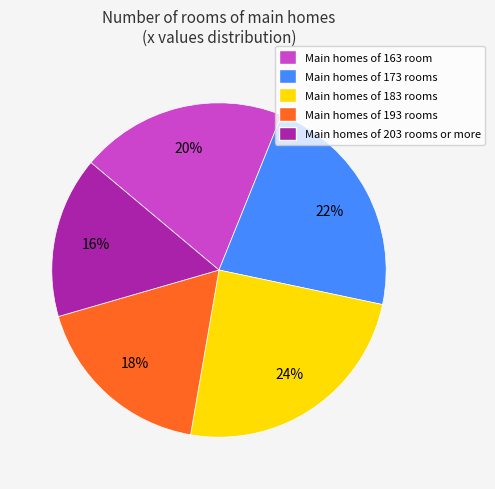

To the nearest percent, what is the average slice percentage?

20%